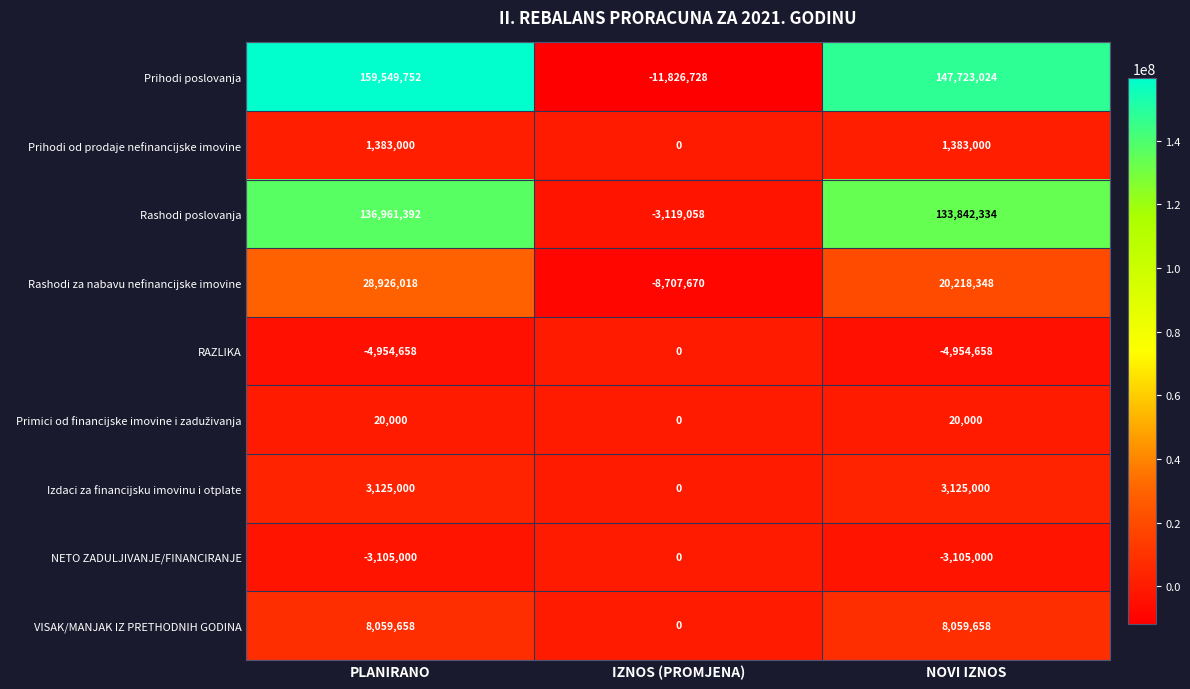

Where does the Prihodi poslovanja series first go above 147723024?

PLANIRANO